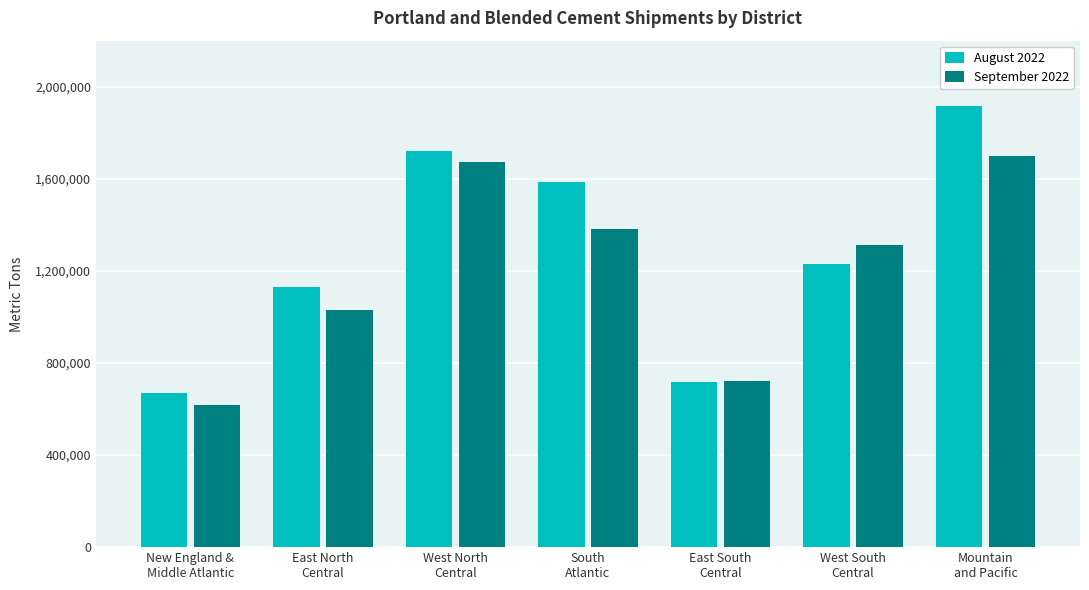

What is the label of the 7th bar from the right?

New England &
Middle Atlantic